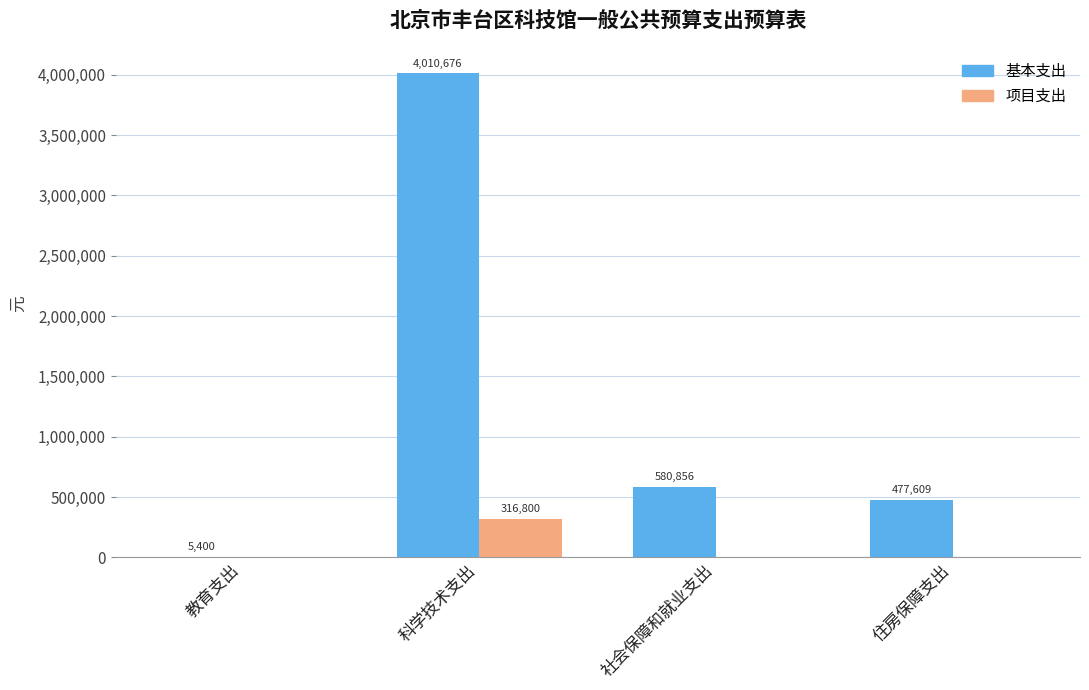

Reading right to left, extract all data points from this chart.

基本支出: 477609	580856	4010676	5400
项目支出: 0	0	316800	0